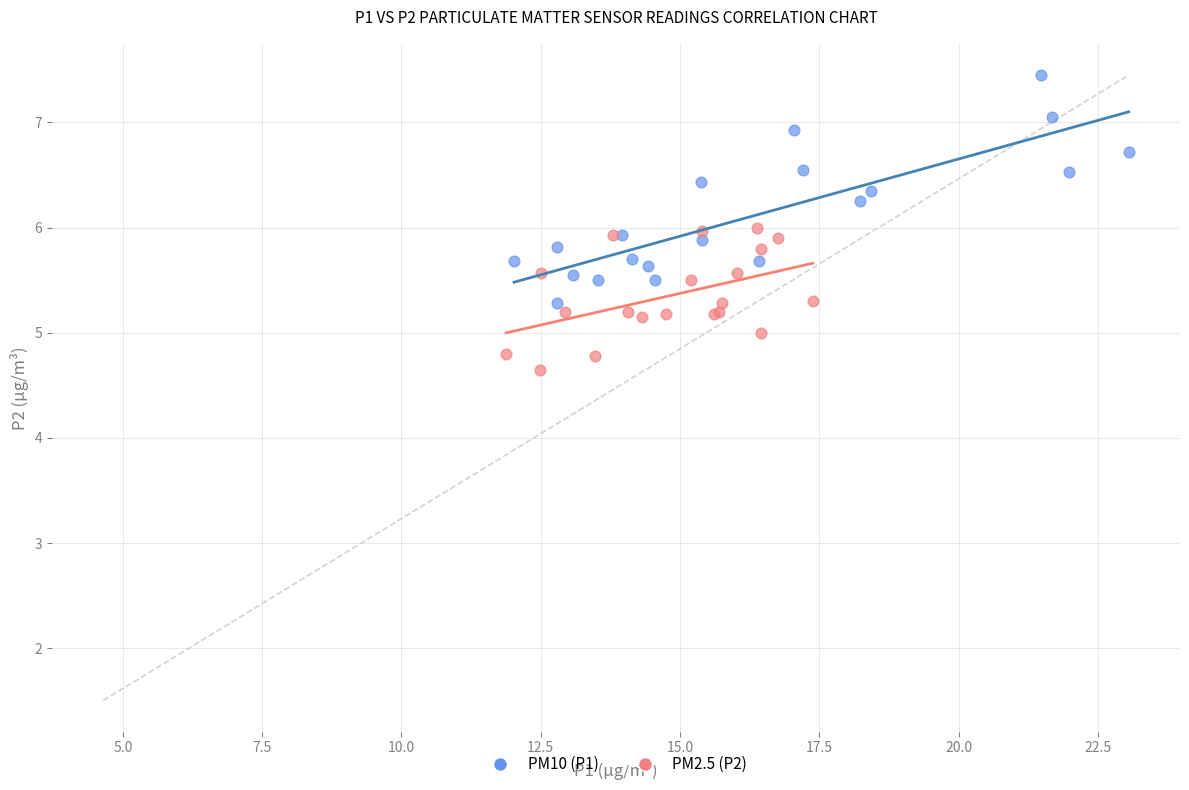

What are all the series names shown in the legend?

PM10 (P1), PM2.5 (P2)